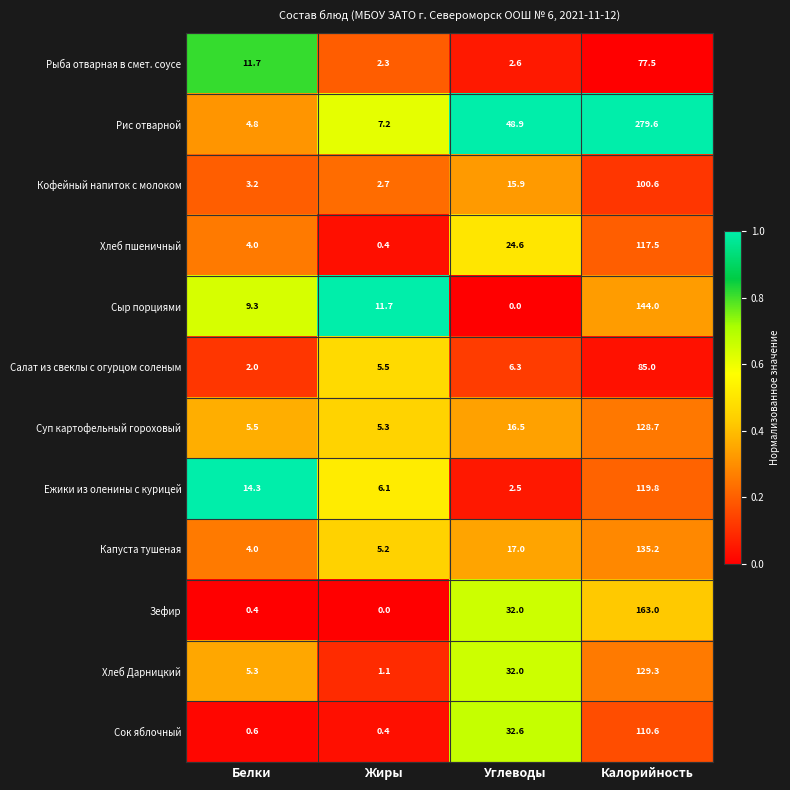

Which series has the largest total across all categories?

Рис отварной